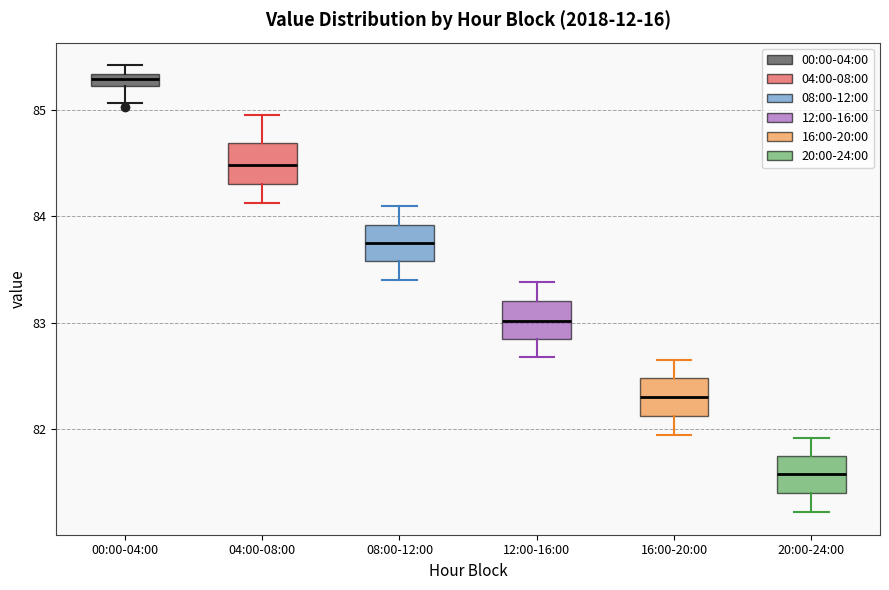

Where is the upper edge of the box for 20:00-24:00 on the y-axis? The values are not printed on the chart, so give them approximately, as read against the axis.

81.8